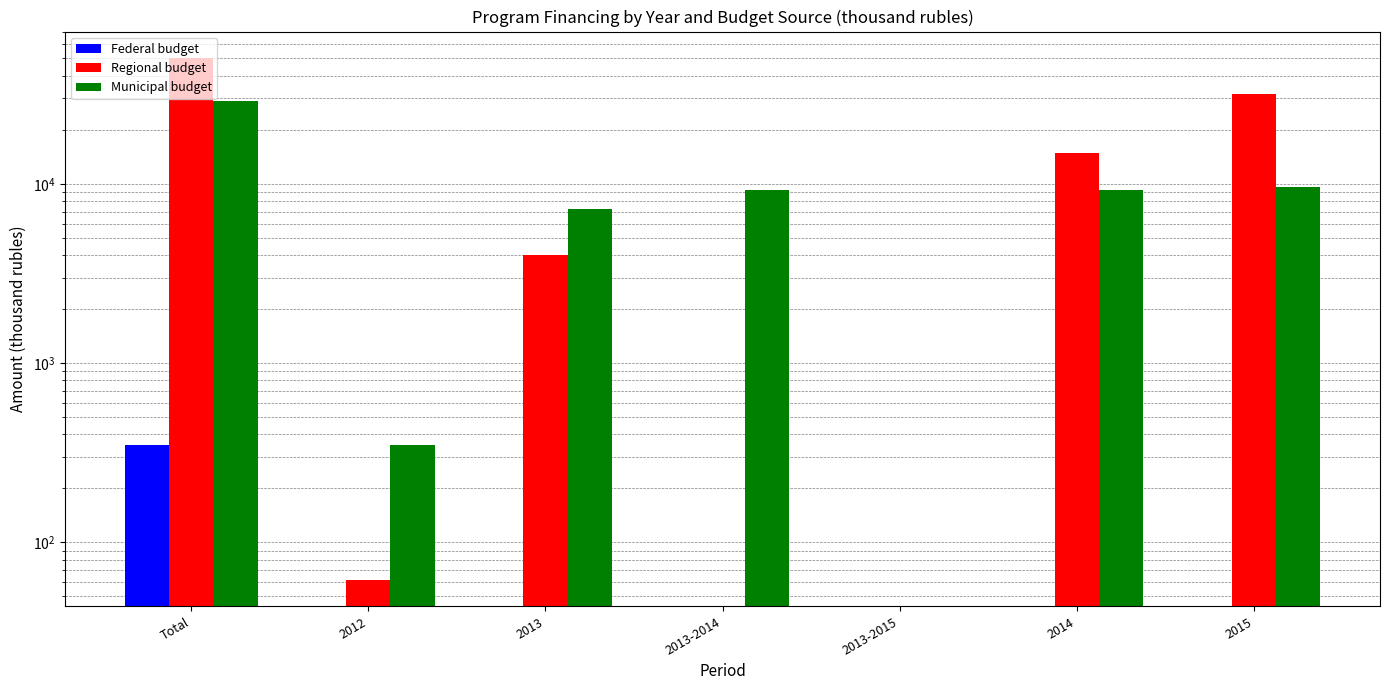

Between 2012 and 2013-2014, which series saw the biggest shift?

Municipal budget